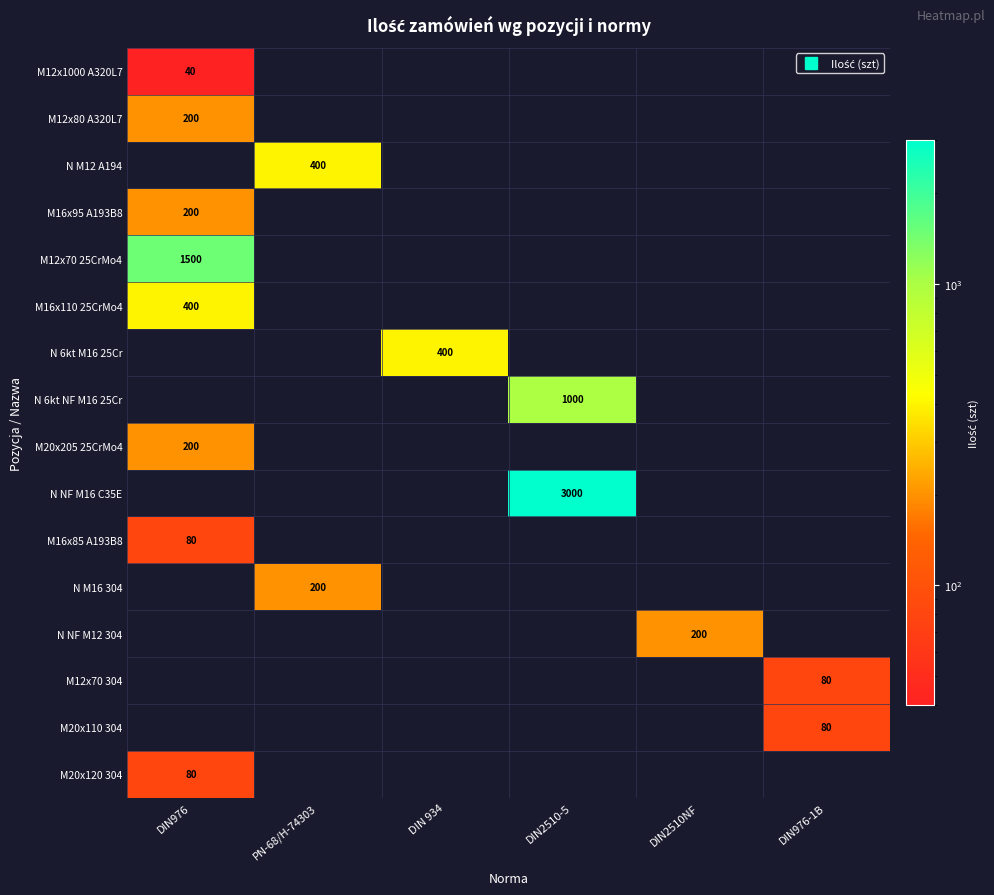

At which category is the sum across all series the highest?

DIN2510-5